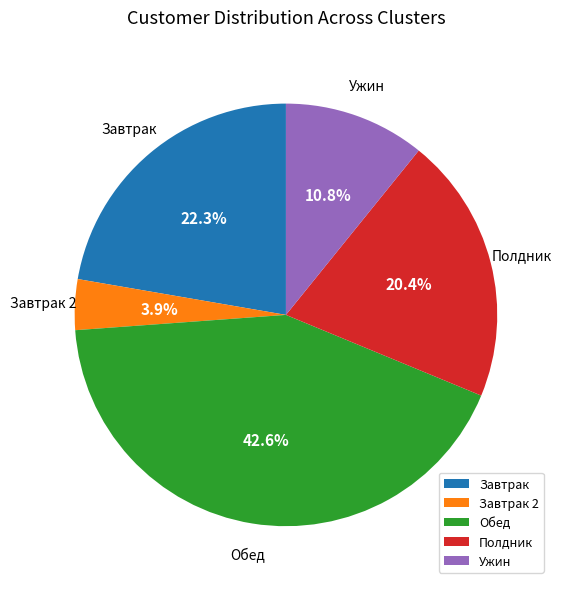

Combined, do Полдник and Завтрак 2 account for over 50%?

No